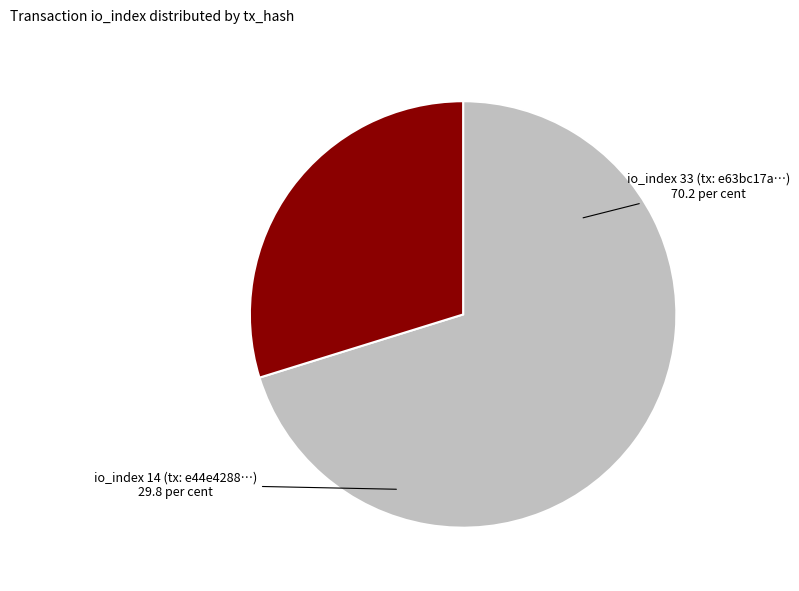

What is the majority slice?

io_index 33 (tx: e63bc17a…)